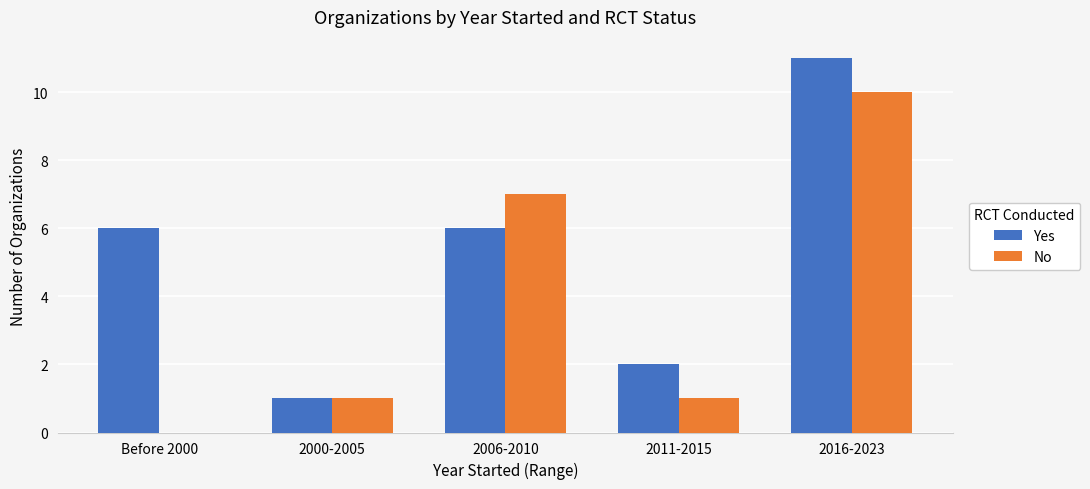

What is the total value across all series at 2011-2015?

3